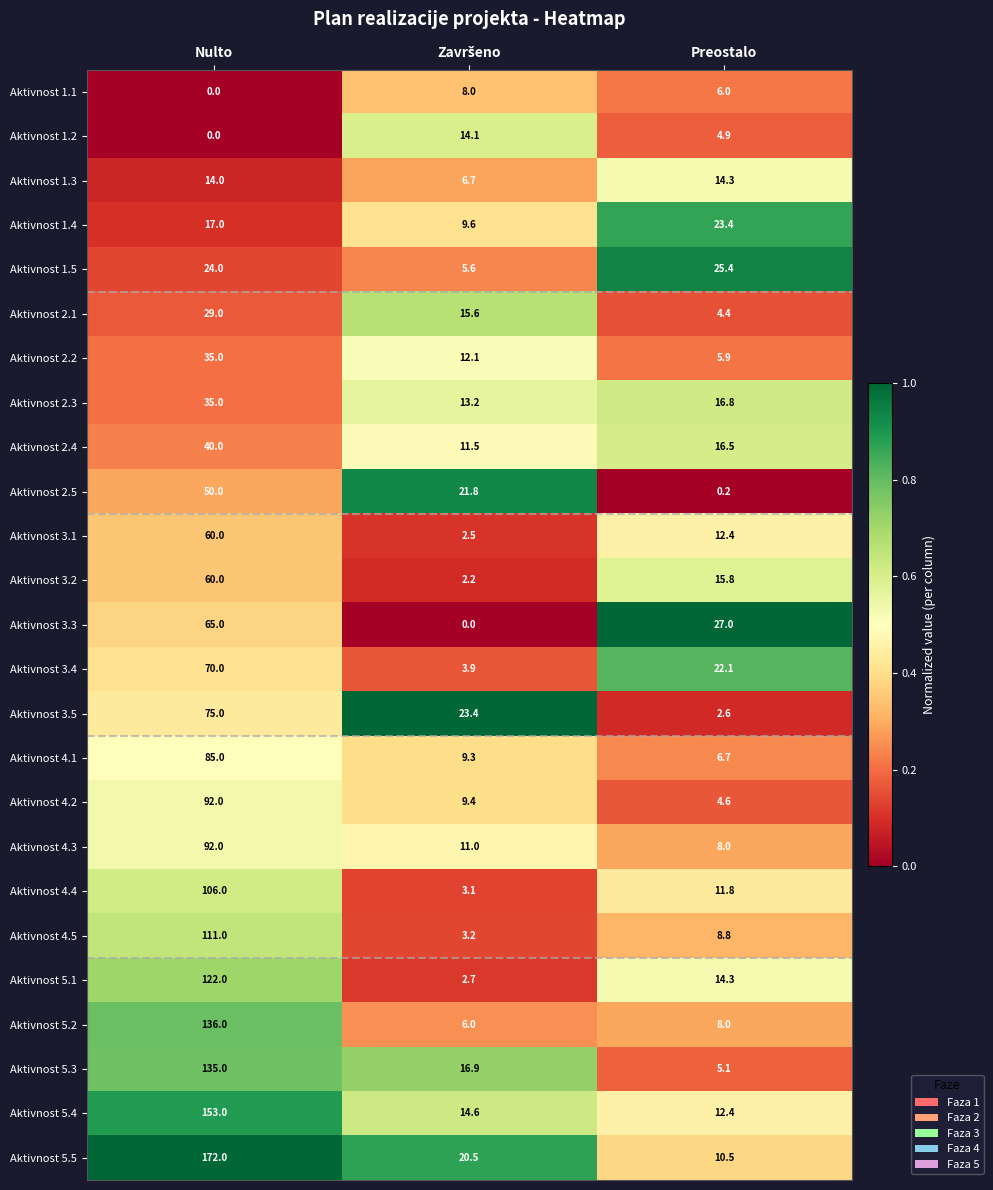

At which label does Aktivnost 2.4 first exceed 16?

Nulto